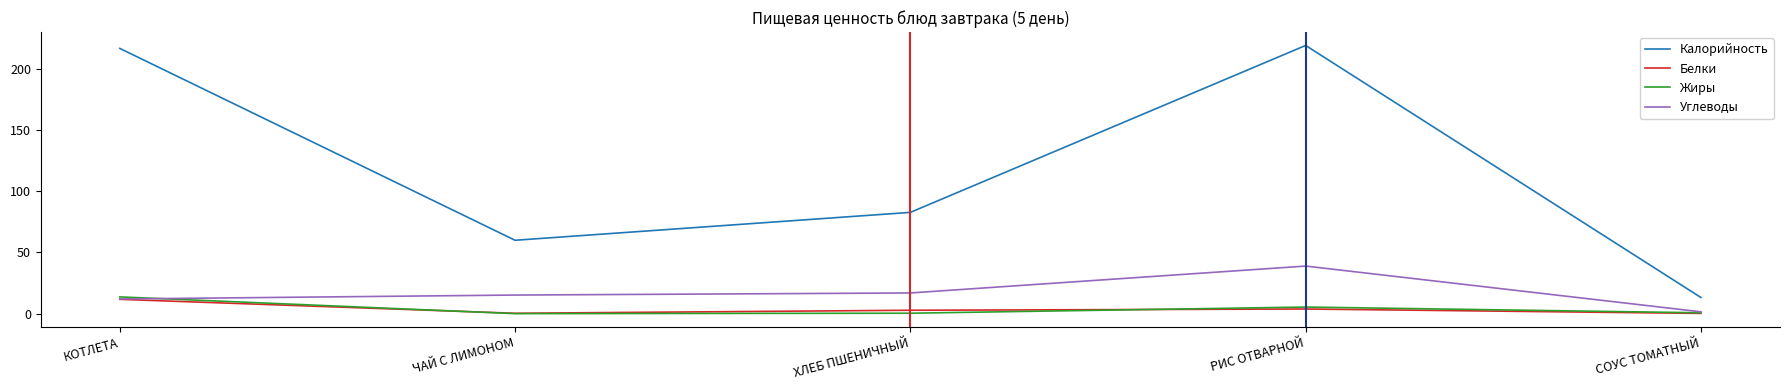

Is the value of Калорийность at КОТЛЕТА greater than the value of Белки at ХЛЕБ ПШЕНИЧНЫЙ?

Yes